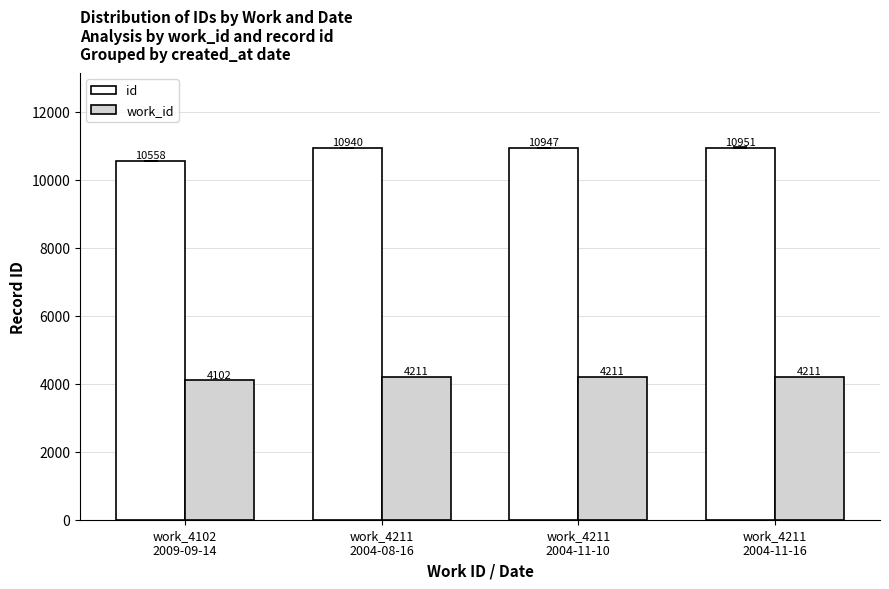

Is it true that work_id equals 6389.5 at work_4211
2004-11-16?

False